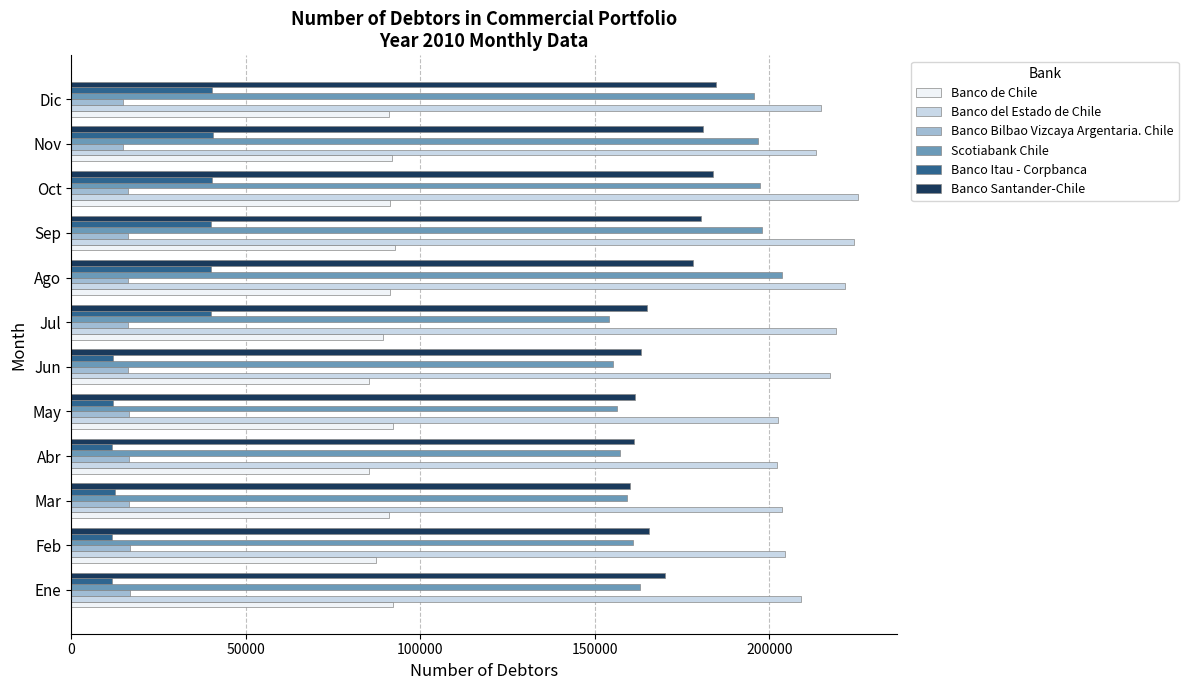

Rank the series by their maximum value, from highest to lowest.

Banco del Estado de Chile, Scotiabank Chile, Banco Santander-Chile, Banco de Chile, Banco Itau - Corpbanca, Banco Bilbao Vizcaya Argentaria. Chile